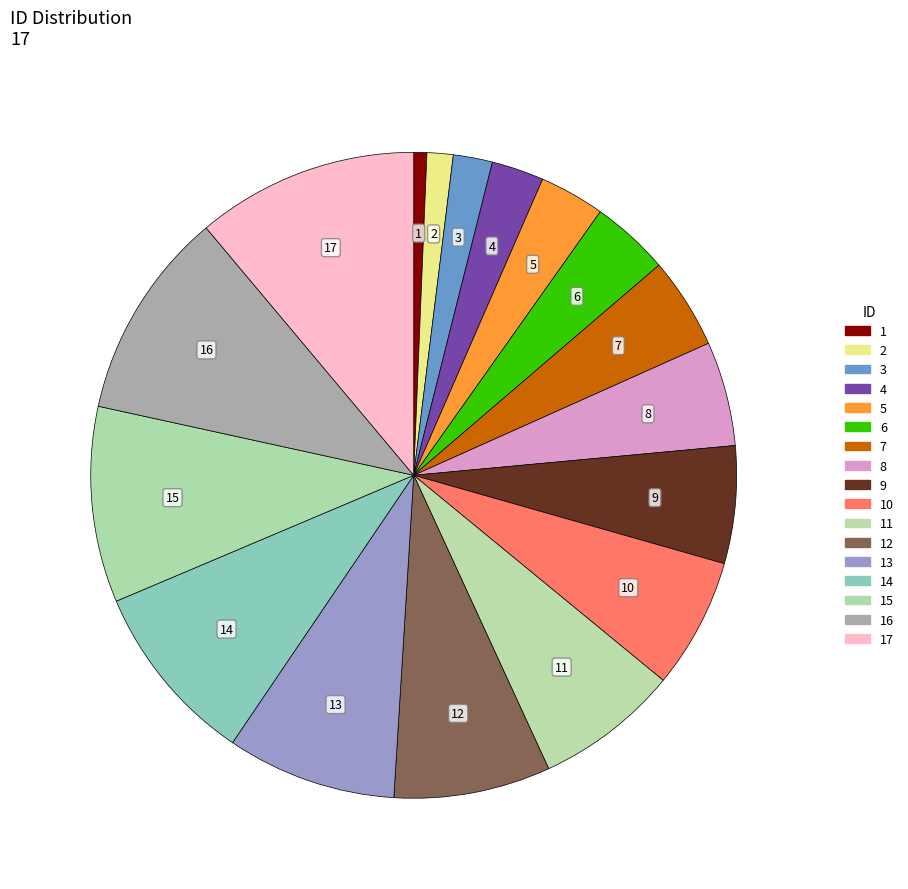

The 1 slice represents 1% of the pie. True or false?

True